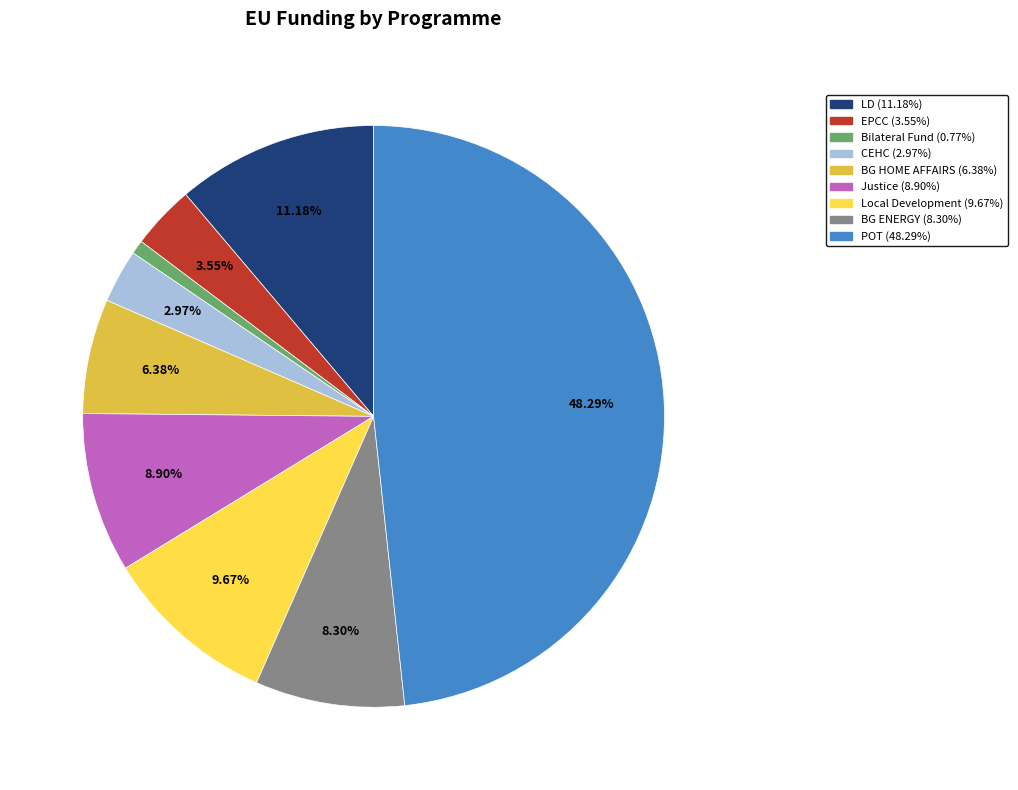

To the nearest percent, what is the difference between the largest and smallest slice percentages?

48%